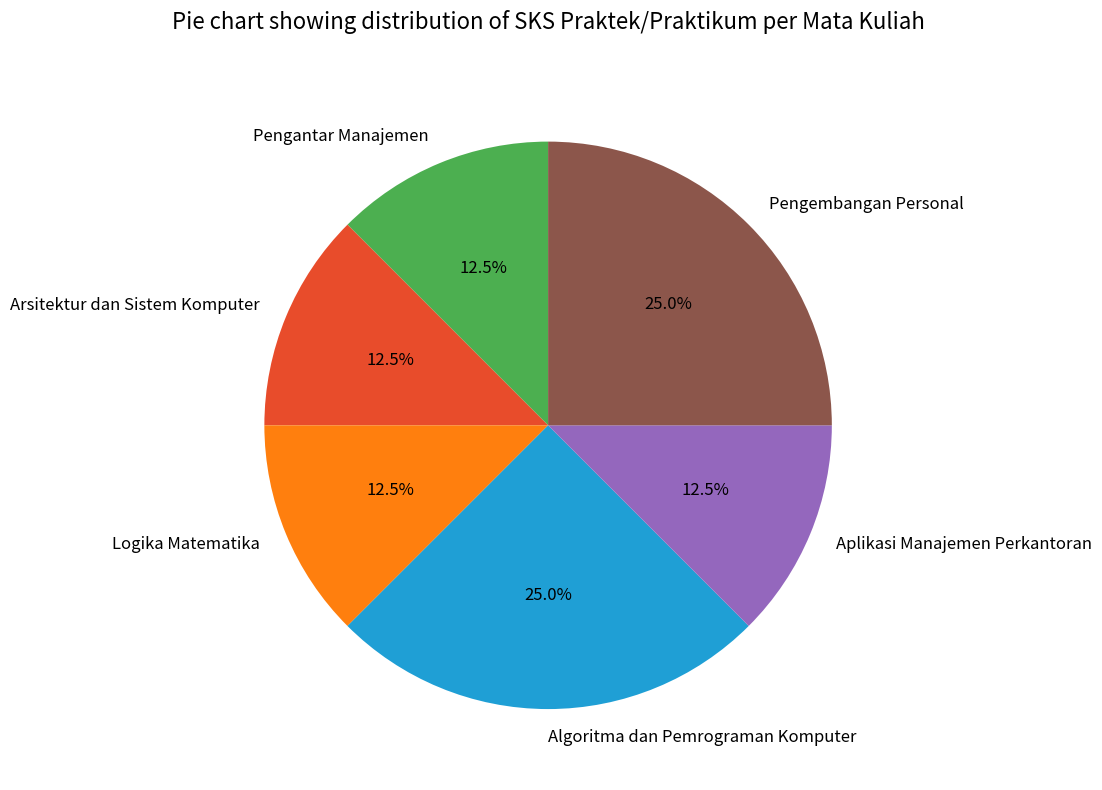

Is the sum of Algoritma dan Pemrograman Komputer and Pengantar Manajemen greater than half?

No